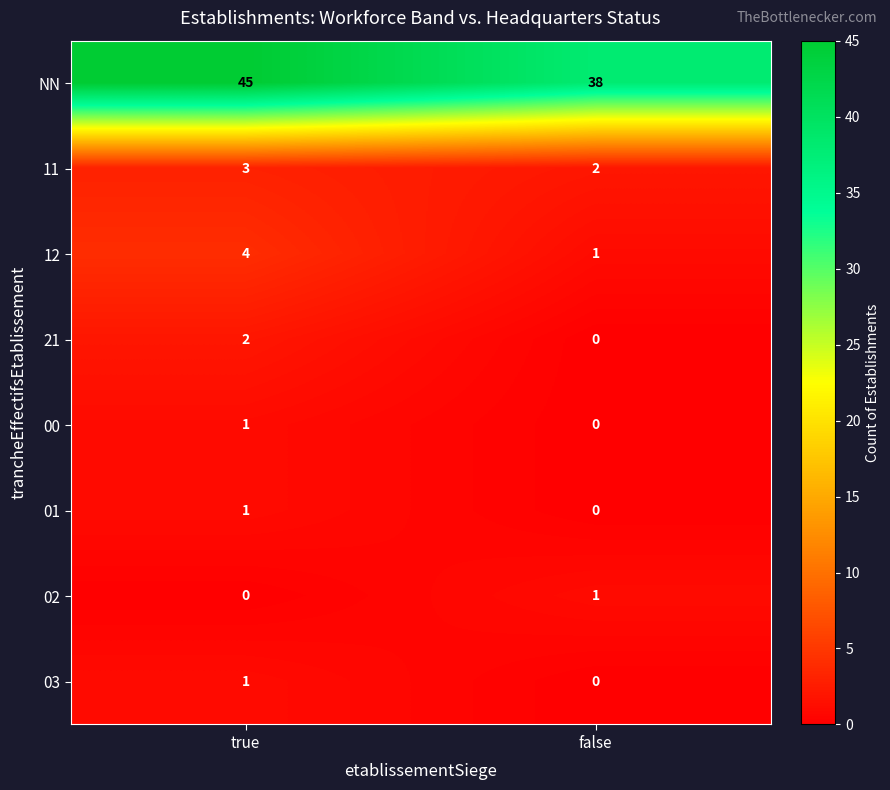

Which series has the largest total across all categories?

NN